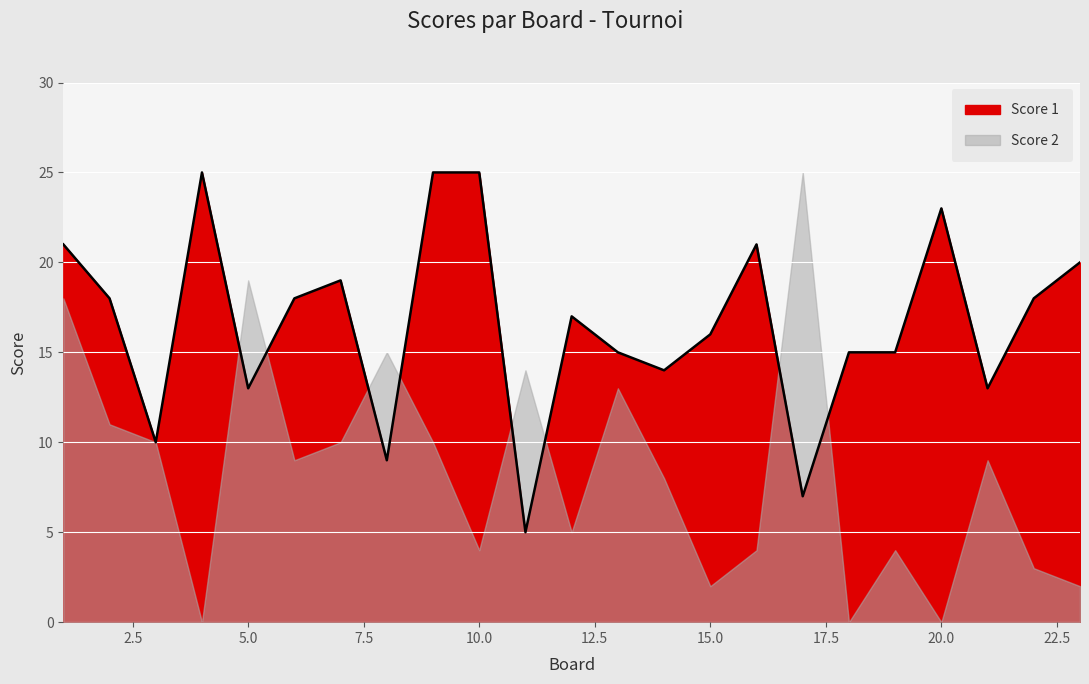

Reading left to right, list all the values displayed in this chart.

21	18	10	25	13	18	19	9	25	25	5	17	15	14	16	21	7	15	15	23	13	18	20